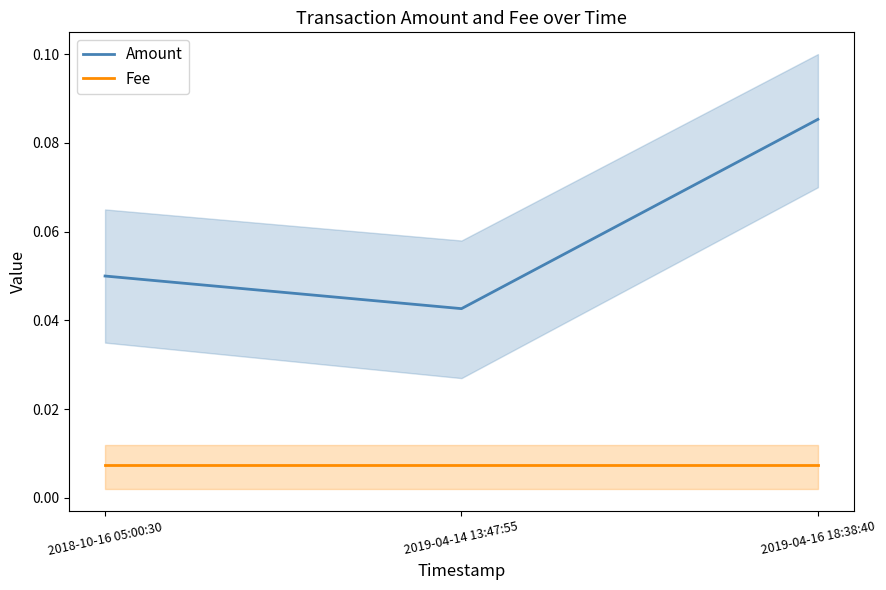

What are all the series names shown in the legend?

Amount, Fee